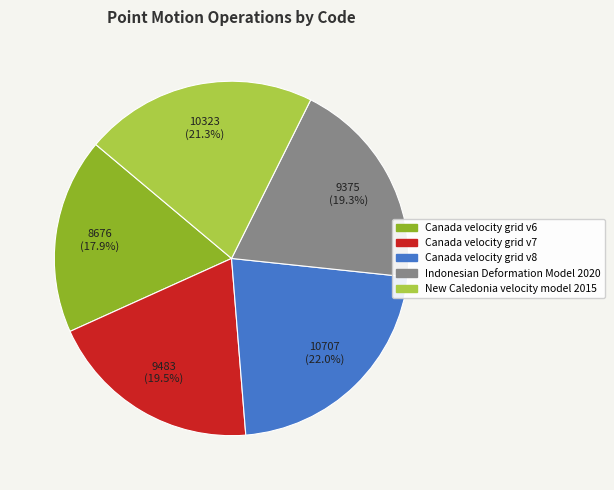

How many segments does this pie chart have?

5